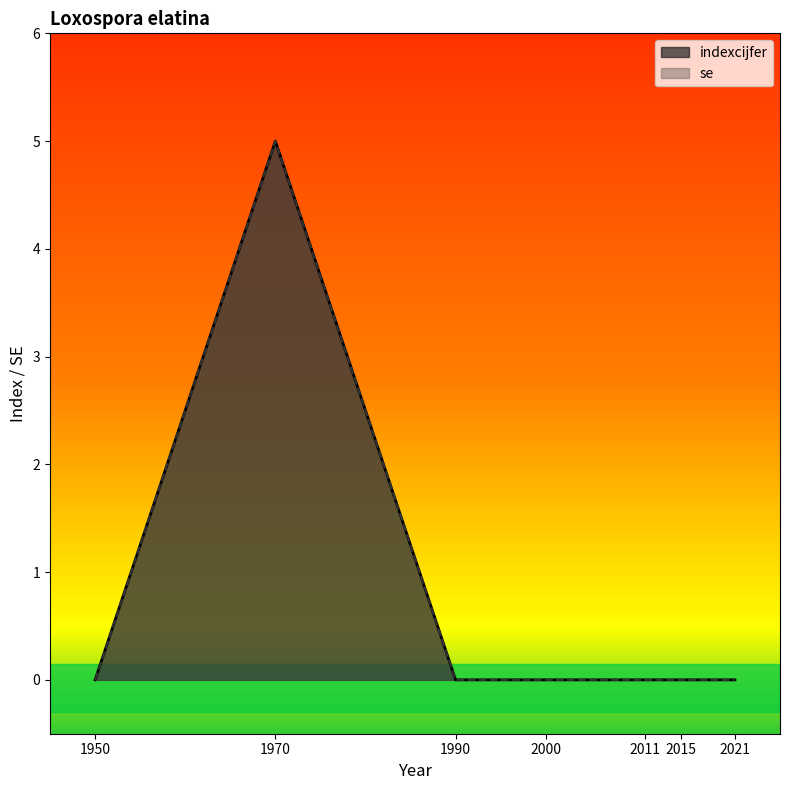

Reading left to right, transcribe all the data shown in this chart.

1950=0	1970=5	1990=0	2000=0	2011=0	2015=0	2021=0